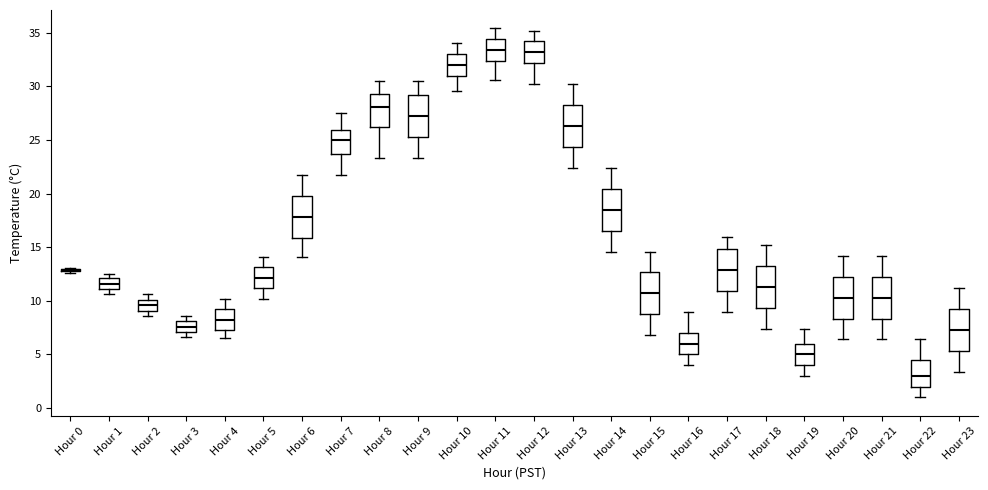

Reading left to right, transcribe this box plot: for each box, give where its median line is, the range the box spans, and where its two whiskers end, as read against the y-axis. The values are not printed on the chart, so give them approximately, as read against the axis.

Hour 0: box collapsed to a line at 13.0, whiskers 12.5 to 13.0
Hour 1: median 11.5, box 11.0 to 12.0, whiskers 10.5 to 12.5
Hour 2: median 9.5, box 9.0 to 10.0, whiskers 8.5 to 10.5
Hour 3: median 7.5, box 7.0 to 8.0, whiskers 6.5 to 8.5
Hour 4: median 8.5, box 7.5 to 9.0, whiskers 6.5 to 10.0
Hour 5: median 12.0, box 11.0 to 13.0, whiskers 10.0 to 14.0
Hour 6: median 18.0, box 16.0 to 20.0, whiskers 14.0 to 21.5
Hour 7: median 25.0, box 23.5 to 26.0, whiskers 21.5 to 27.5
Hour 8: median 28.0, box 26.0 to 29.5, whiskers 23.5 to 30.5
Hour 9: median 27.0, box 25.5 to 29.0, whiskers 23.5 to 30.5
Hour 10: median 32.0, box 31.0 to 33.0, whiskers 29.5 to 34.0
Hour 11: median 33.5, box 32.5 to 34.5, whiskers 30.5 to 35.5
Hour 12: median 33.0, box 32.0 to 34.0, whiskers 30.0 to 35.0
Hour 13: median 26.5, box 24.5 to 28.5, whiskers 22.5 to 30.0
Hour 14: median 18.5, box 16.5 to 20.5, whiskers 14.5 to 22.5
Hour 15: median 10.5, box 9.0 to 12.5, whiskers 7.0 to 14.5
Hour 16: median 6.0, box 5.0 to 7.0, whiskers 4.0 to 9.0
Hour 17: median 13.0, box 11.0 to 15.0, whiskers 9.0 to 16.0
Hour 18: median 11.5, box 9.5 to 13.5, whiskers 7.5 to 15.0
Hour 19: median 5.0, box 4.0 to 6.0, whiskers 3.0 to 7.5
Hour 20: median 10.5, box 8.5 to 12.5, whiskers 6.5 to 14.0
Hour 21: median 10.5, box 8.5 to 12.5, whiskers 6.5 to 14.0
Hour 22: median 3.0, box 2.0 to 4.5, whiskers 1.0 to 6.5
Hour 23: median 7.5, box 5.5 to 9.5, whiskers 3.5 to 11.0